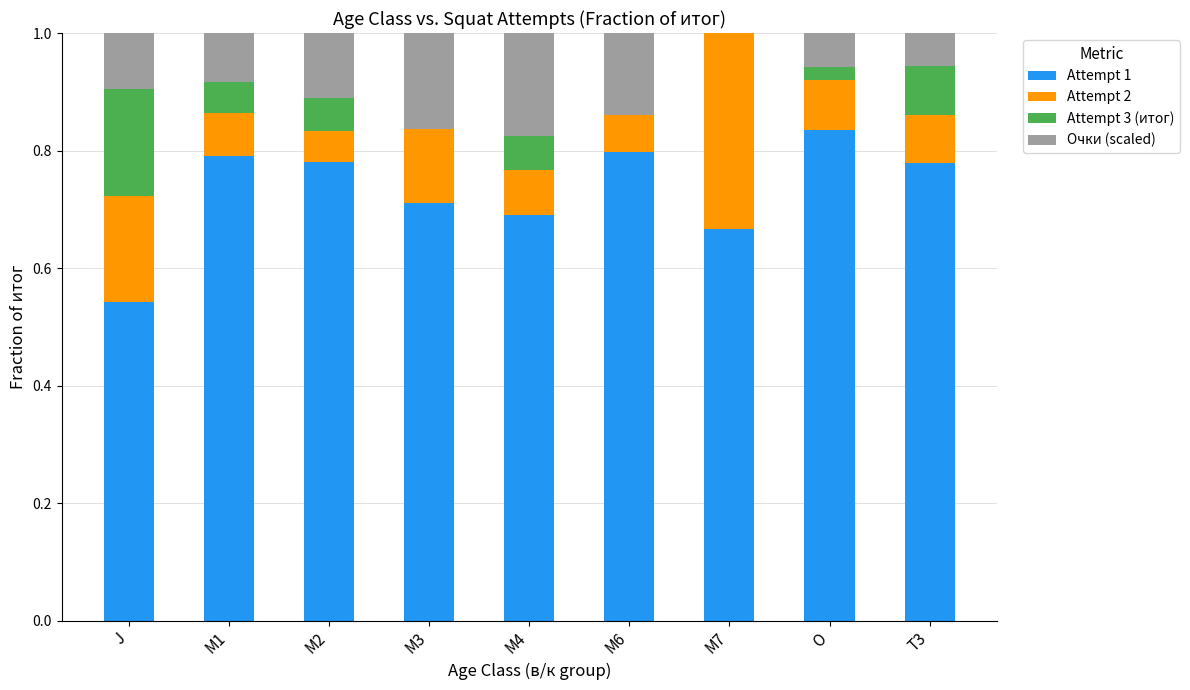

Which category has the highest value in the Attempt 1 series?

O